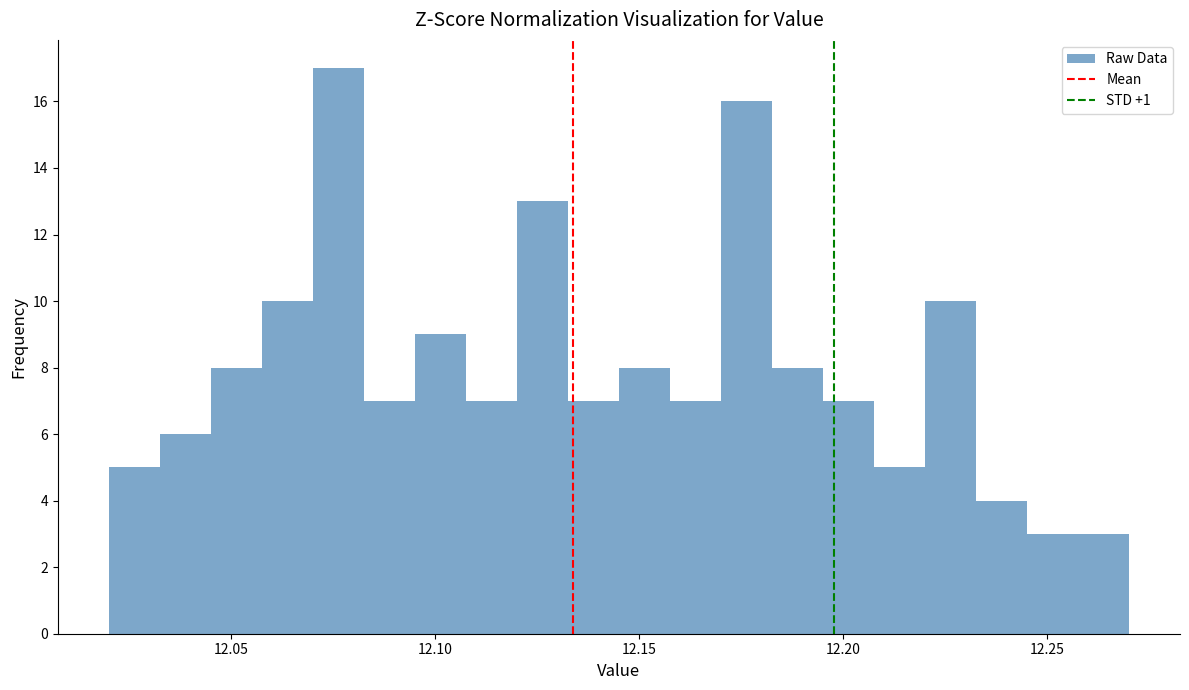

Read against the x-axis, roughly where is the centre of the tallest bar?

12.075